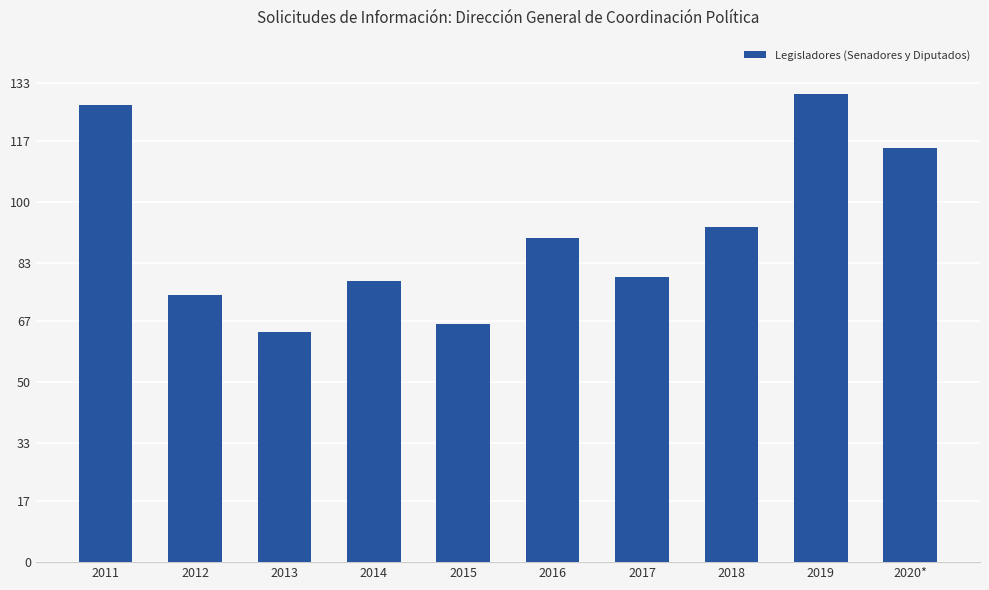

What is the sum of the values at 2018 and 2020*?

208